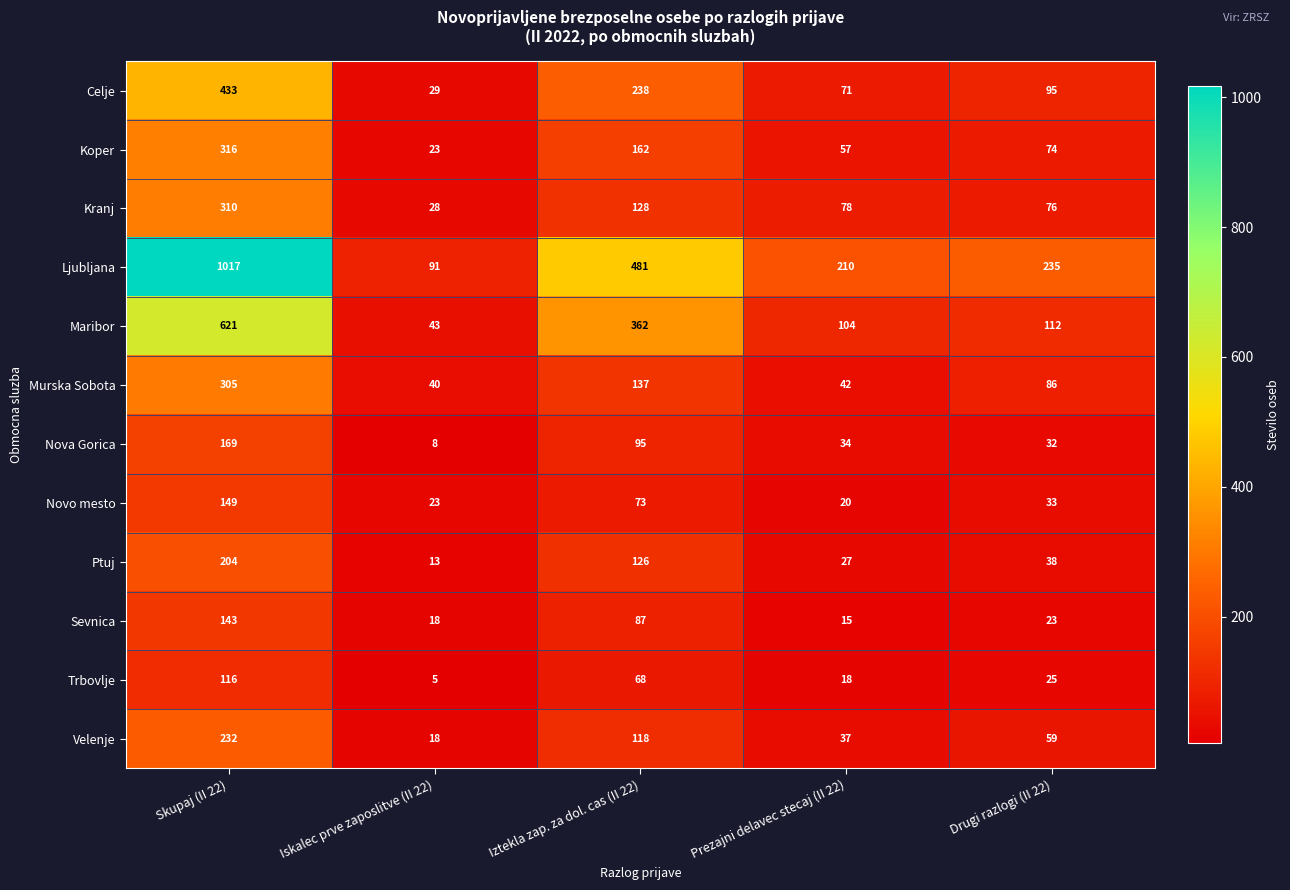

At Prezajni delavec stecaj (II 22), list the series in order from smallest to largest.

Sevnica, Trbovlje, Novo mesto, Ptuj, Nova Gorica, Velenje, Murska Sobota, Koper, Celje, Kranj, Maribor, Ljubljana